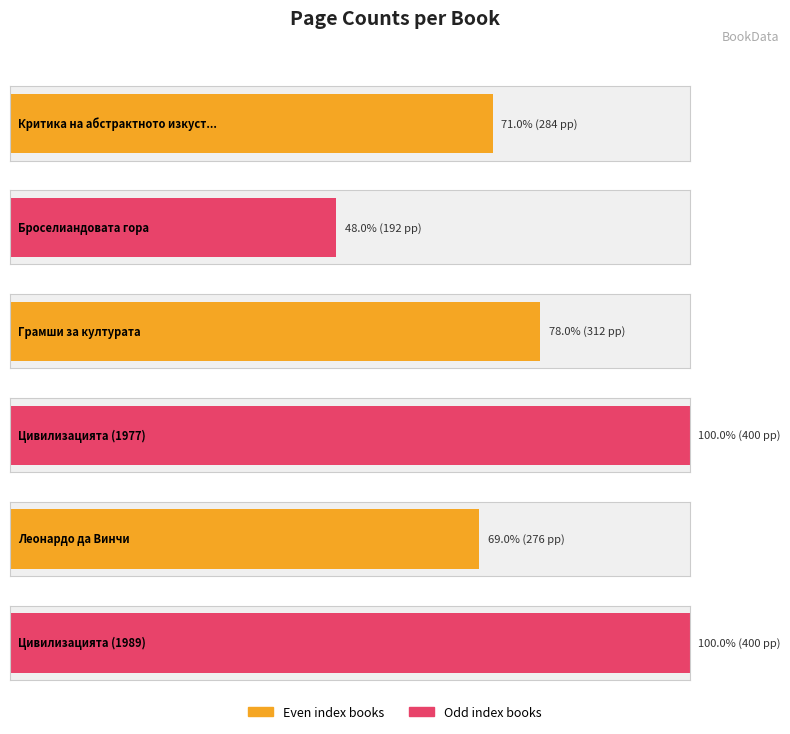

Between Броселиандовата гора and Грамши за културата, which is larger?

Грамши за културата